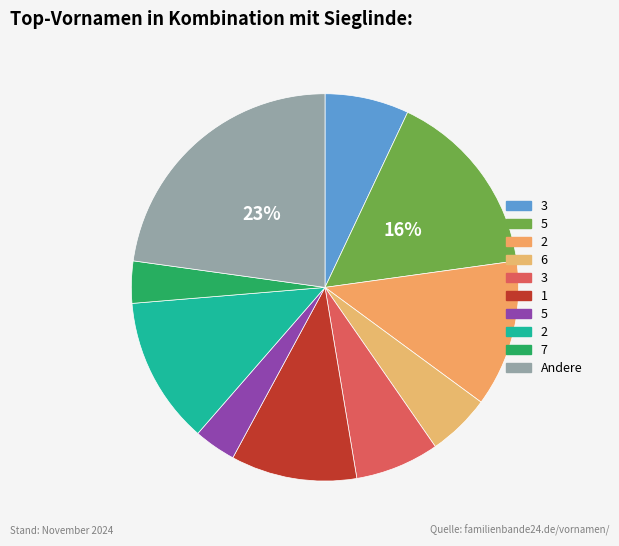

How many segments does this pie chart have?

10